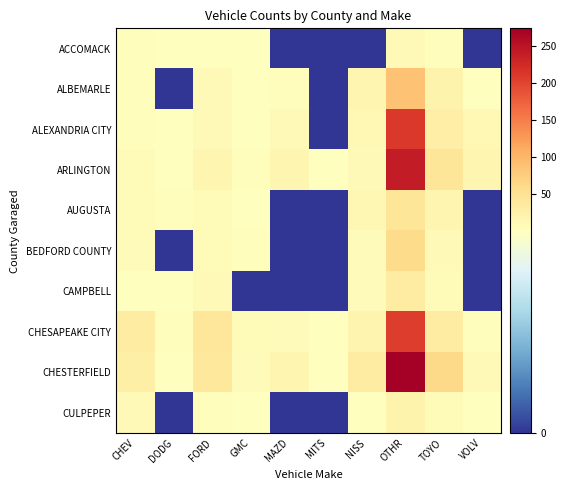

Reading left to right, extract all data points from this chart.

ACCOMACK: CHEV=4	DODG=1	FORD=3	GMC=2	MAZD=0	MITS=0	NISS=0	OTHR=11	TOYO=4	VOLV=0
ALBEMARLE: CHEV=5	DODG=0	FORD=10	GMC=2	MAZD=5	MITS=0	NISS=16	OTHR=87	TOYO=22	VOLV=1
ALEXANDRIA CITY: CHEV=4	DODG=3	FORD=11	GMC=1	MAZD=10	MITS=0	NISS=13	OTHR=211	TOYO=30	VOLV=12
ARLINGTON: CHEV=9	DODG=1	FORD=18	GMC=5	MAZD=16	MITS=1	NISS=11	OTHR=242	TOYO=45	VOLV=17
AUGUSTA: CHEV=9	DODG=4	FORD=8	GMC=2	MAZD=0	MITS=0	NISS=15	OTHR=45	TOYO=16	VOLV=0
BEDFORD COUNTY: CHEV=7	DODG=0	FORD=8	GMC=4	MAZD=0	MITS=0	NISS=6	OTHR=59	TOYO=11	VOLV=0
CAMPBELL: CHEV=3	DODG=1	FORD=10	GMC=0	MAZD=0	MITS=0	NISS=6	OTHR=34	TOYO=9	VOLV=0
CHESAPEAKE CITY: CHEV=33	DODG=5	FORD=42	GMC=9	MAZD=6	MITS=2	NISS=20	OTHR=207	TOYO=34	VOLV=5
CHESTERFIELD: CHEV=28	DODG=3	FORD=40	GMC=7	MAZD=17	MITS=1	NISS=33	OTHR=274	TOYO=61	VOLV=11
CULPEPER: CHEV=10	DODG=0	FORD=4	GMC=1	MAZD=0	MITS=0	NISS=1	OTHR=22	TOYO=8	VOLV=1